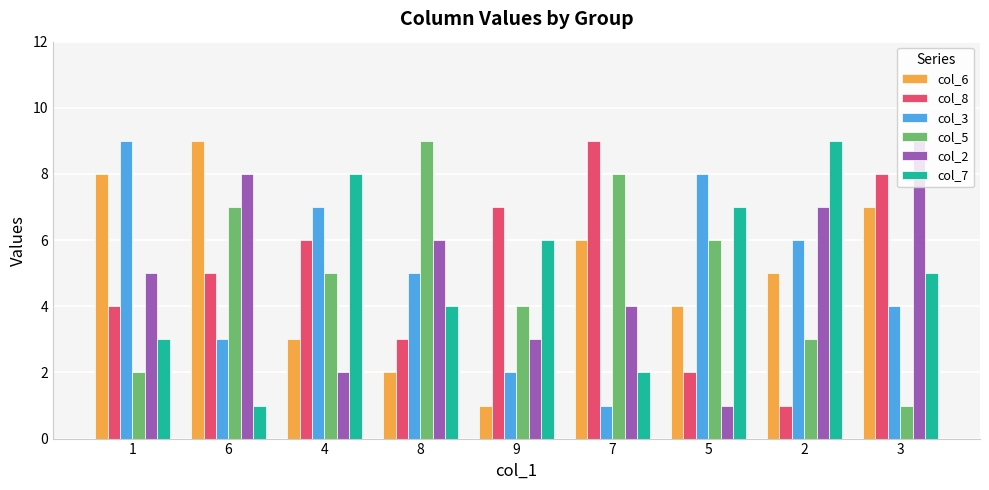

What is the label of the 8th bar from the right?

6